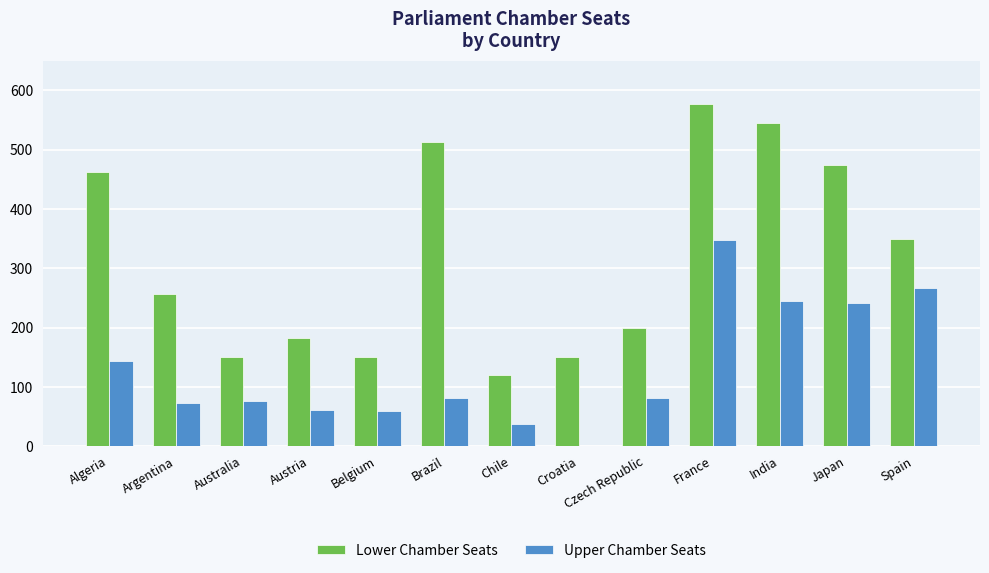

What is the highest value of the Upper Chamber Seats series?

348